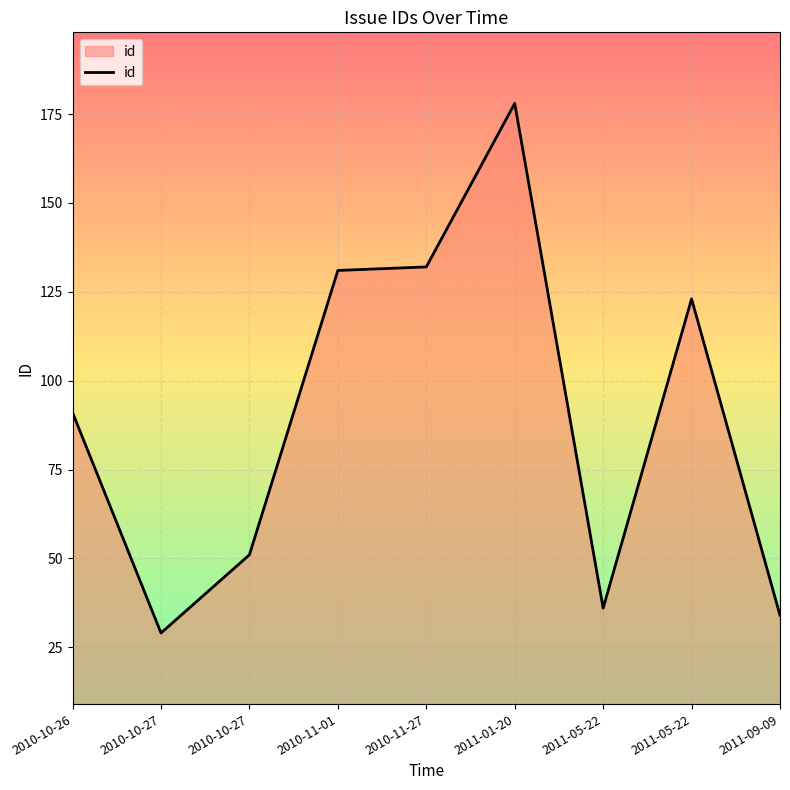

At which label does the data first exceed 91?

2010-11-01